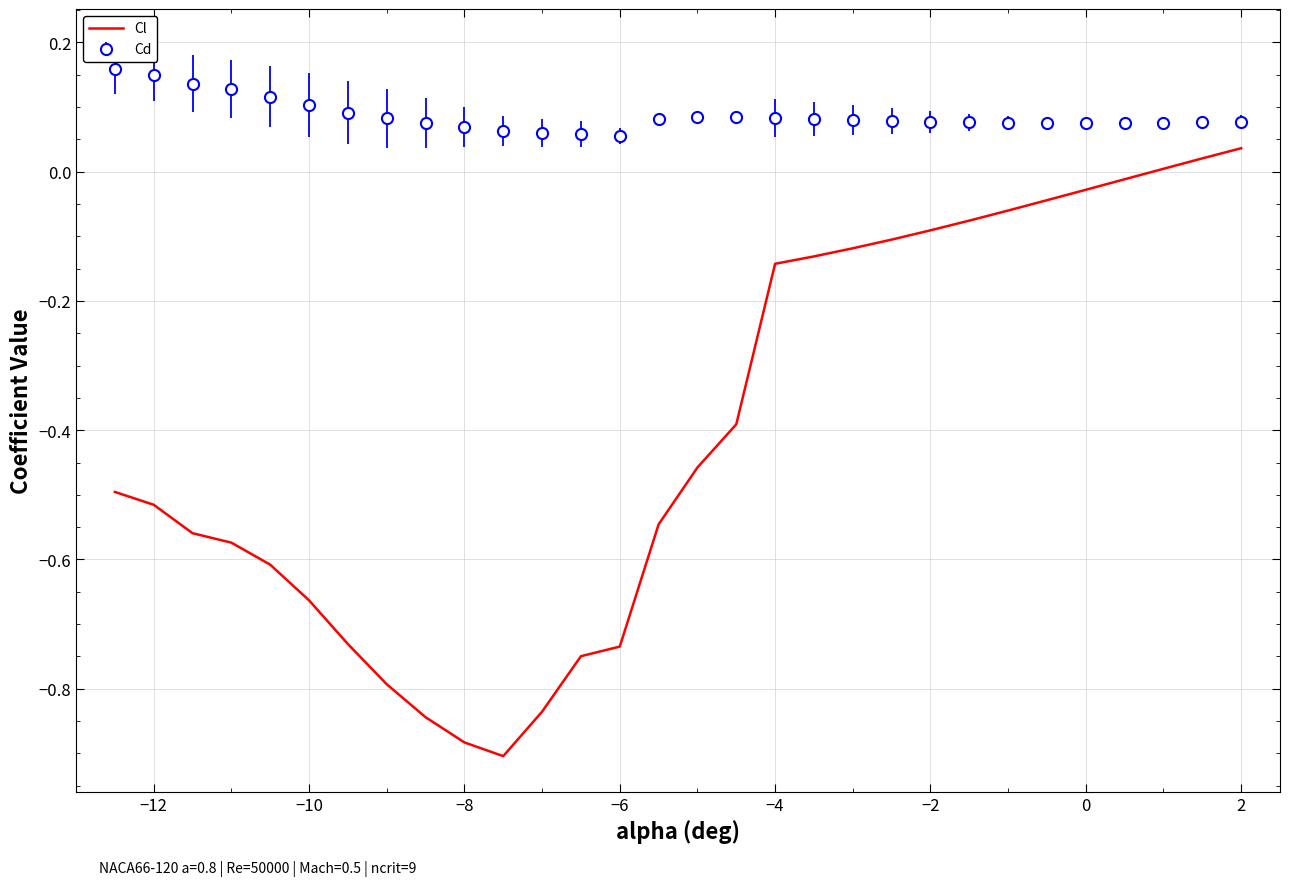

True or false: Cd and Cl cross at least once.

False